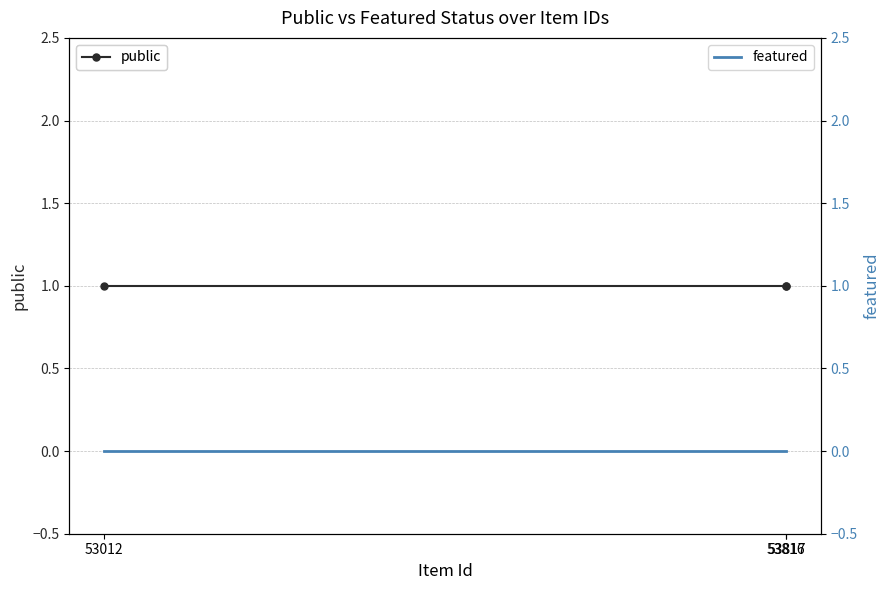

At 53817, list the series in order from smallest to largest.

featured, public